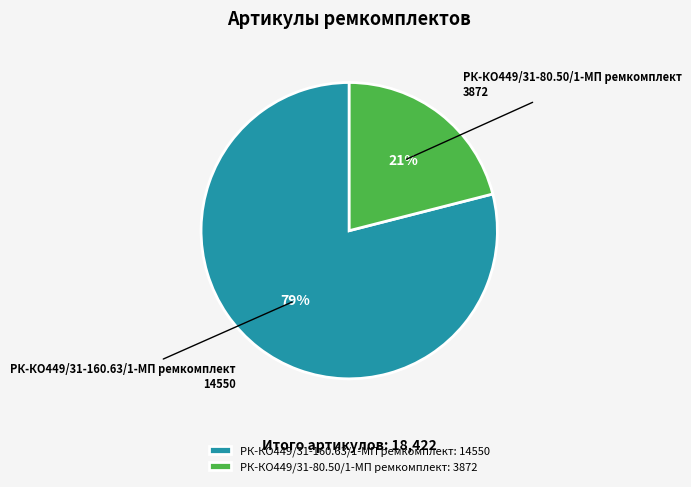

Which has a higher value, РК-КО449/31-160.63/1-МП ремкомплект: 14550 or РК-КО449/31-80.50/1-МП ремкомплект: 3872?

РК-КО449/31-160.63/1-МП ремкомплект: 14550